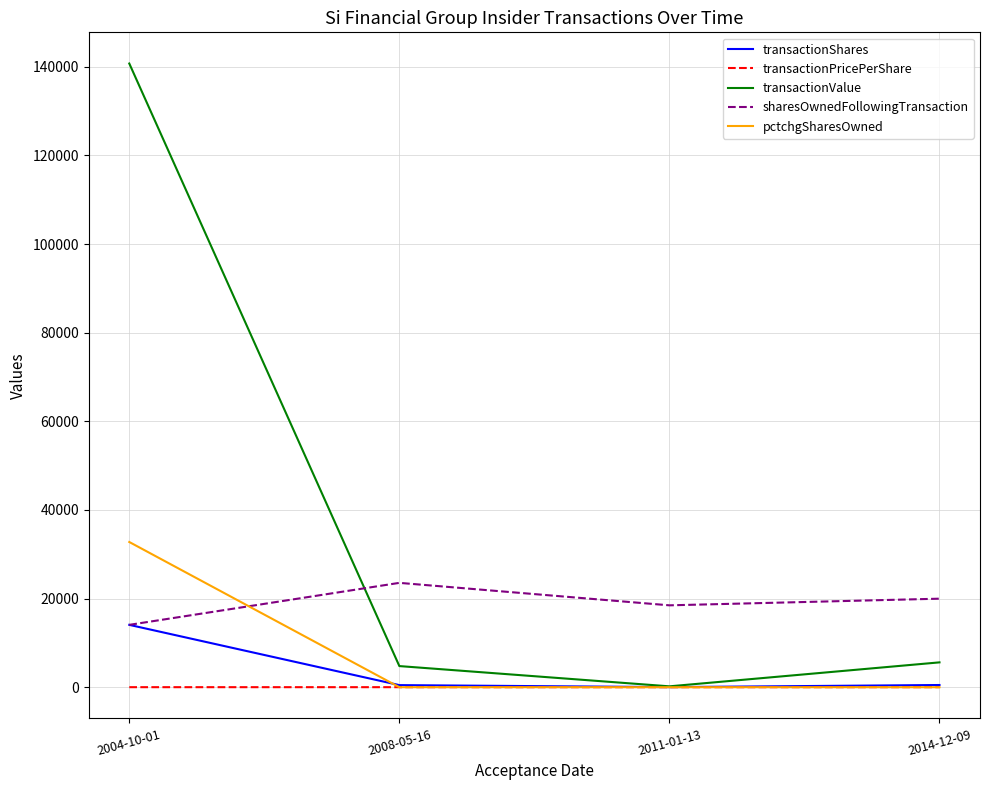

What is the difference between the highest and lowest values at 2011-01-13?

18478.0